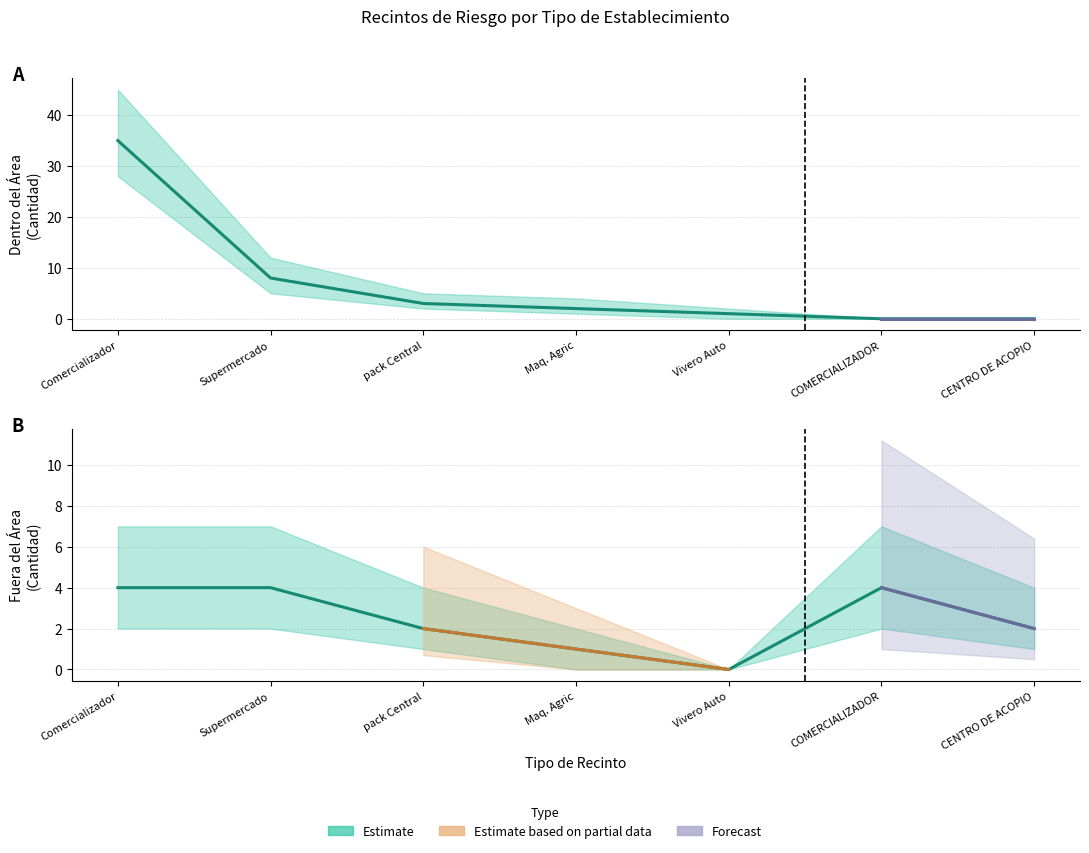

Where does the Fuera del Area series first go above 2?

Comercializador